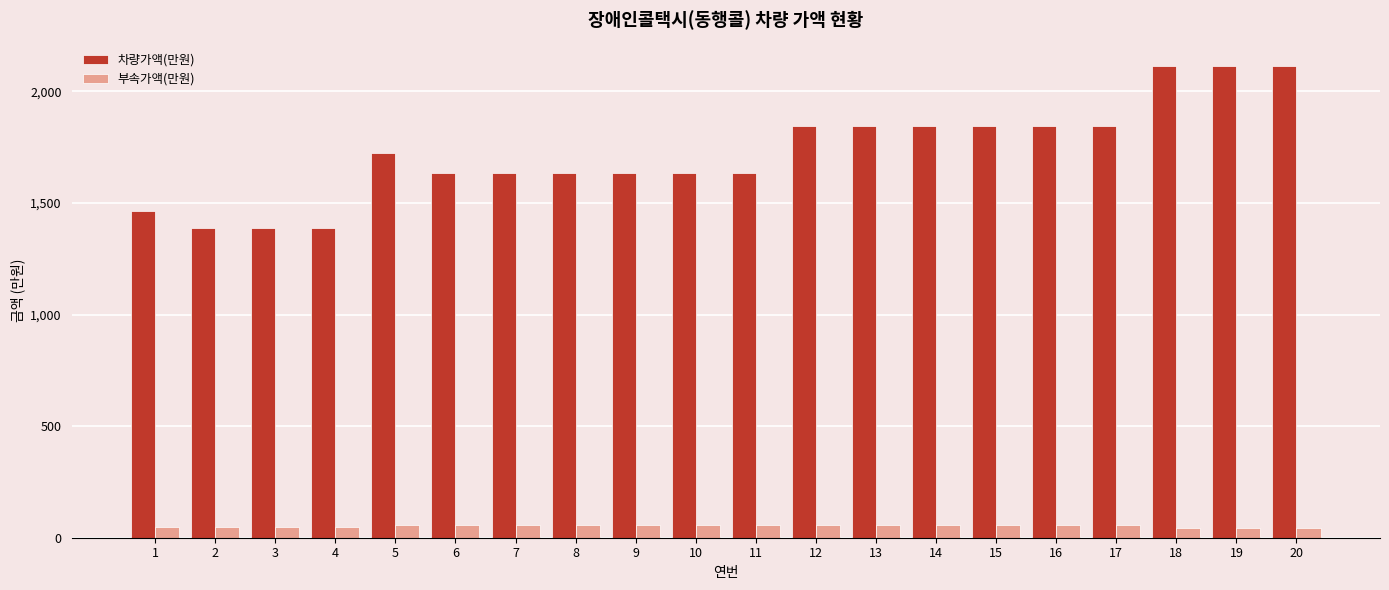

What is the minimum value for 차량가액(만원)?

1386